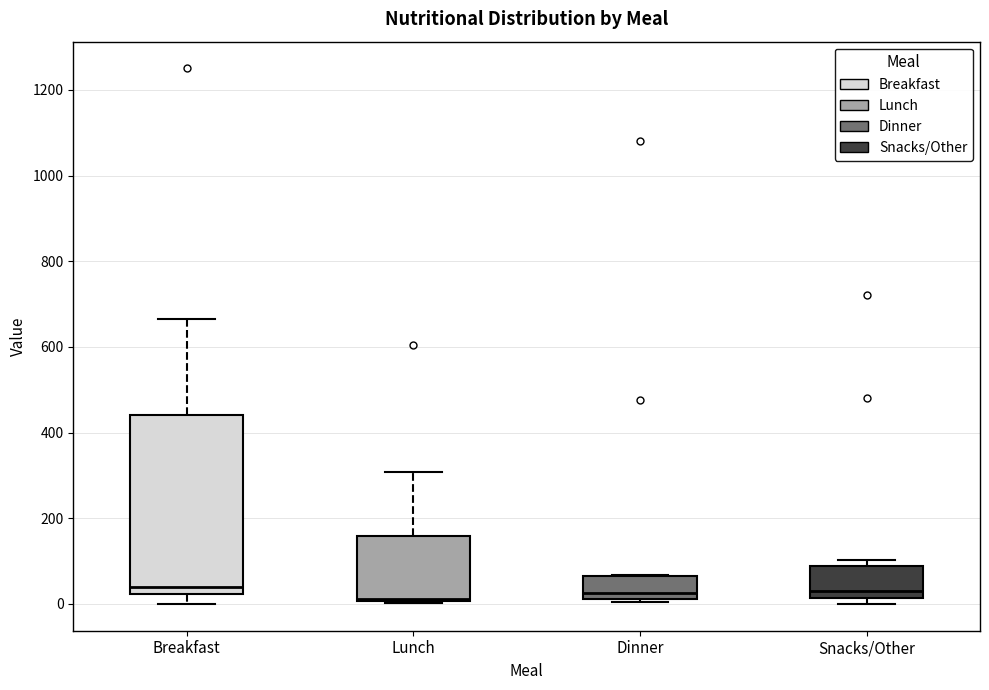

Comparing the boxes themselves (not the whiskers), which one is the tallest?

Breakfast